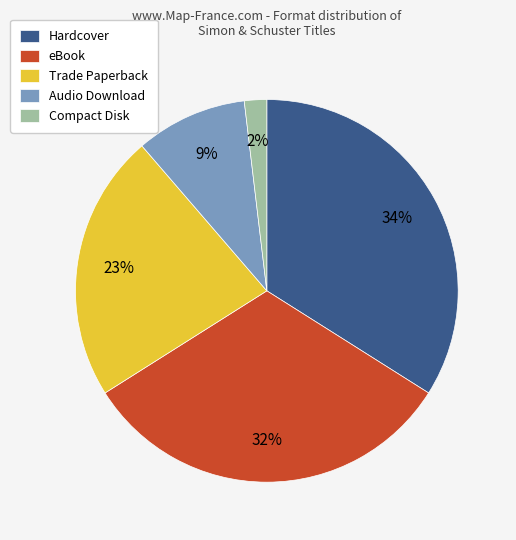

Do eBook and Hardcover together represent more than half of the pie?

Yes